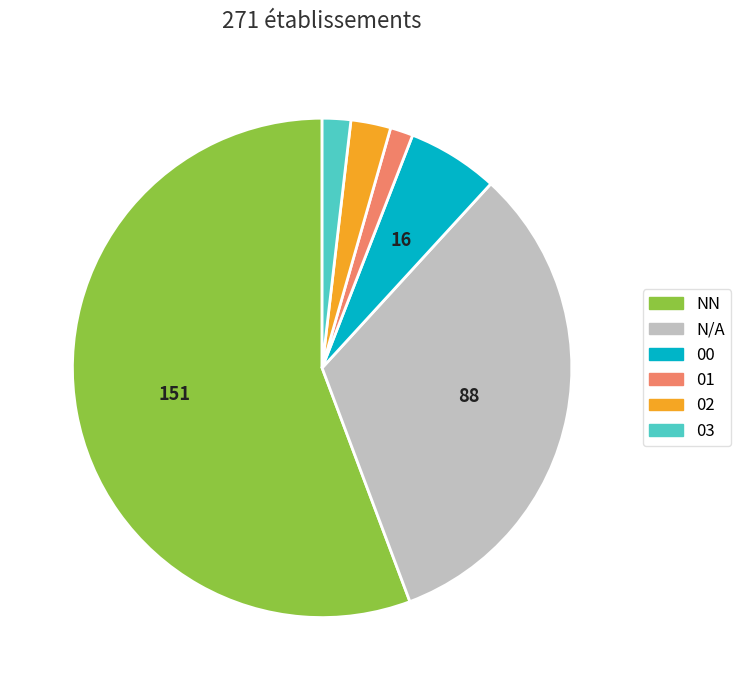

Is the sum of 02 and NN greater than half?

Yes